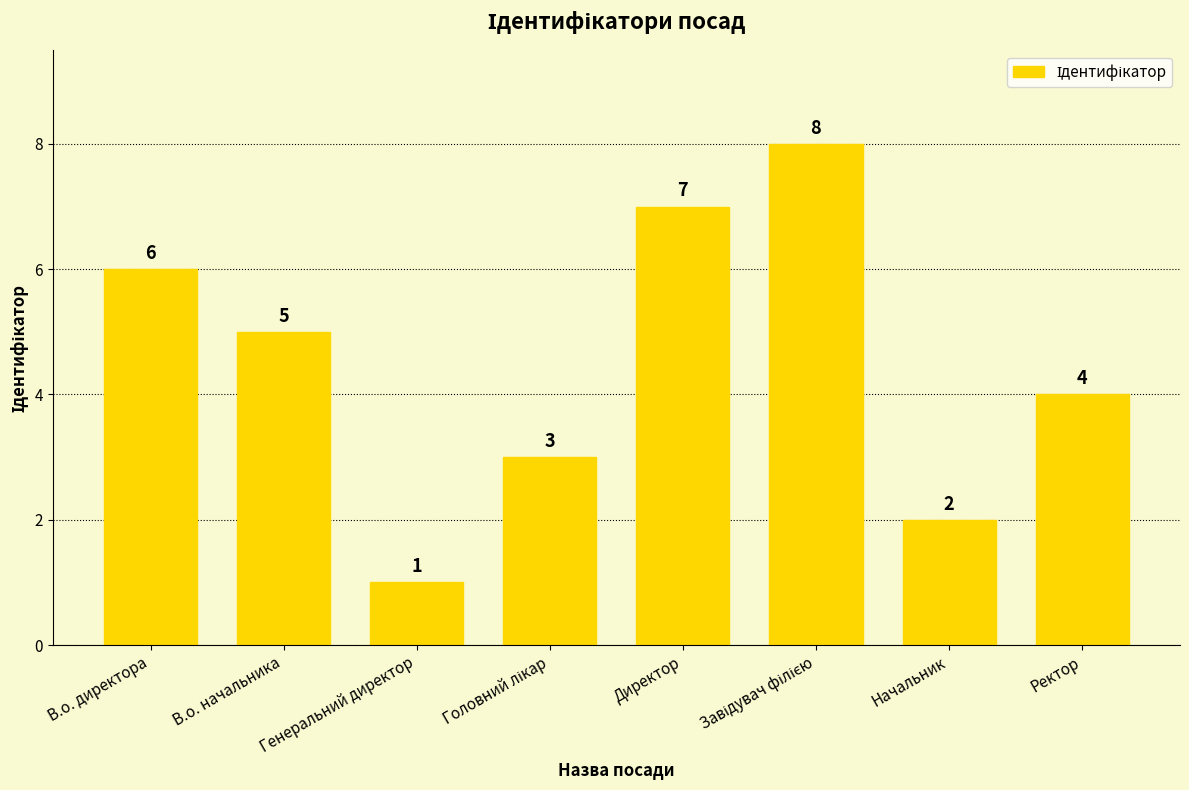

Which label corresponds to the smallest value in the chart?

Генеральний директор